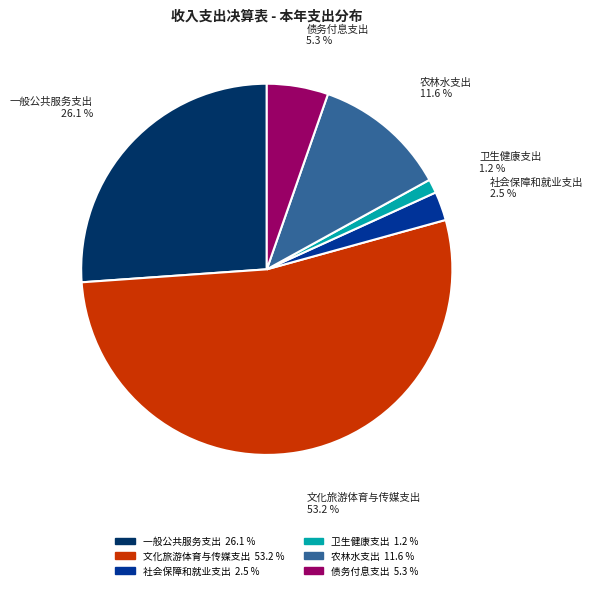

How many slices are in this pie chart?

6